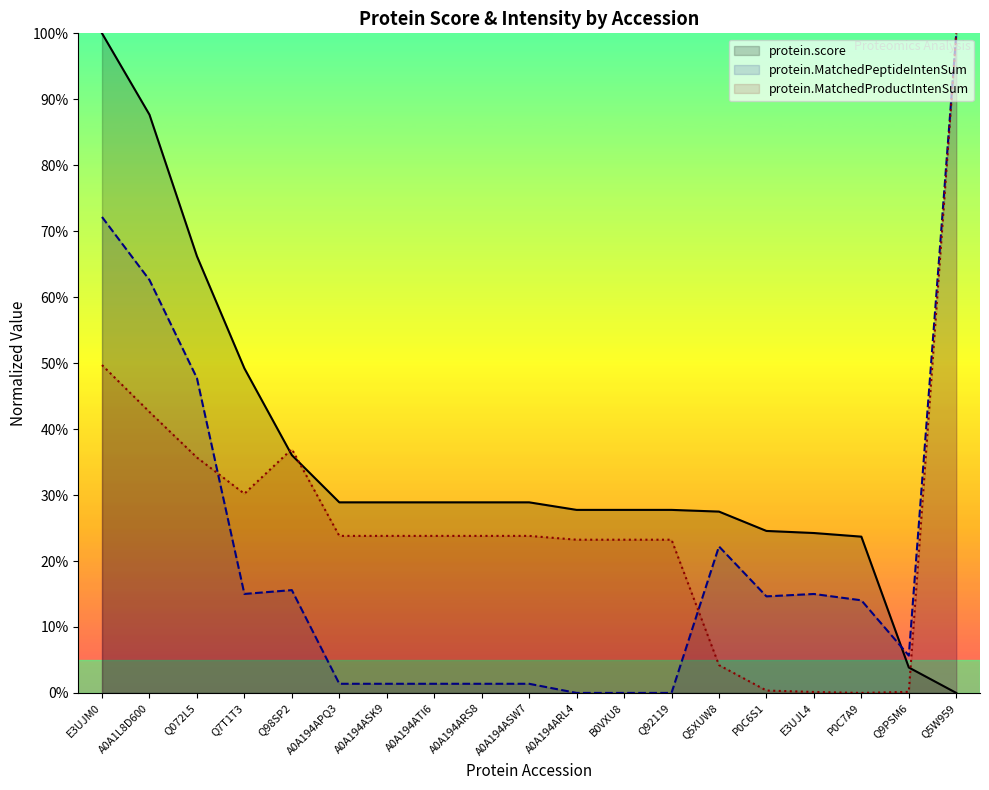

True or false: protein.score has more than 2 interior local peaks.

False